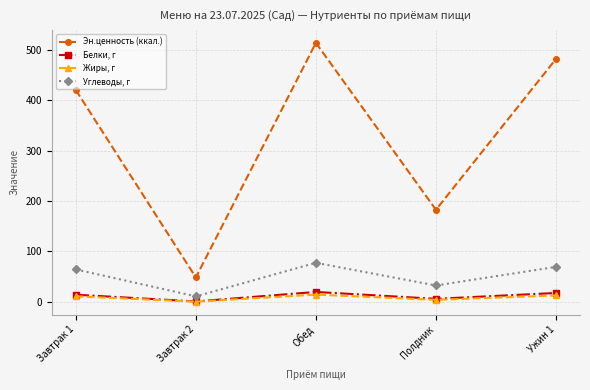

What is the spread (max minus min) of values at Завтрак 2?

48.2